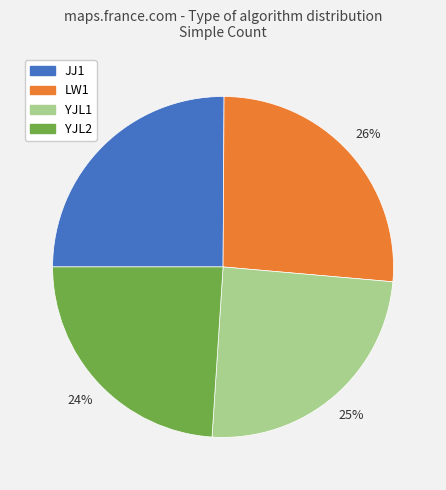

Is the sum of JJ1 and LW1 greater than half?

Yes